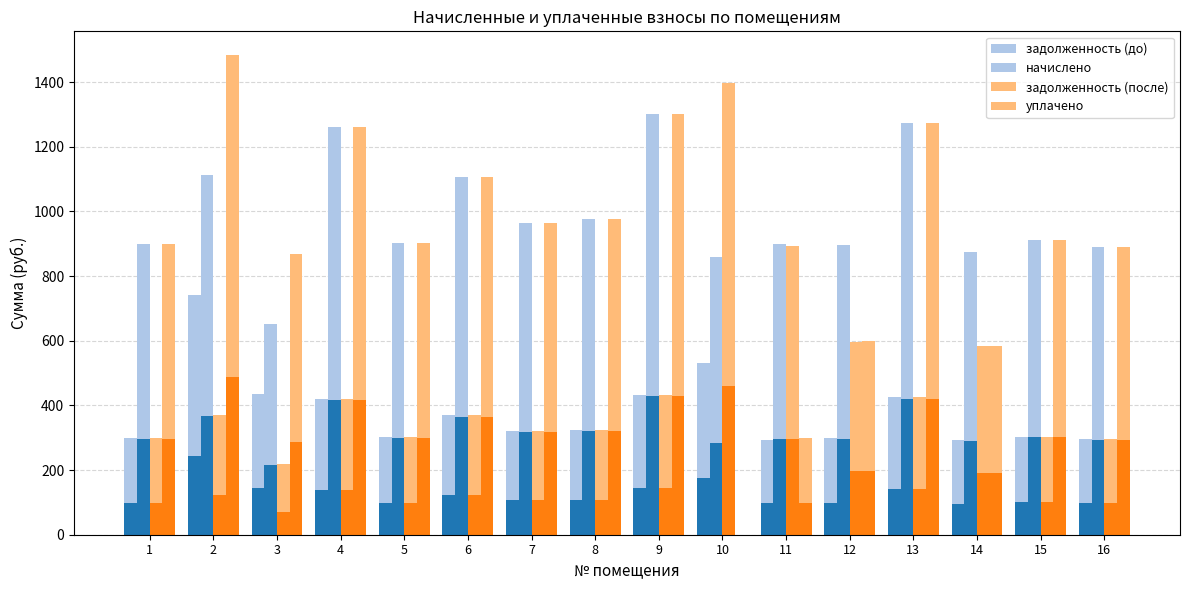

Rank the series by their average value, from lowest to highest.

задолженность (до), задолженность (после), уплачено, начислено